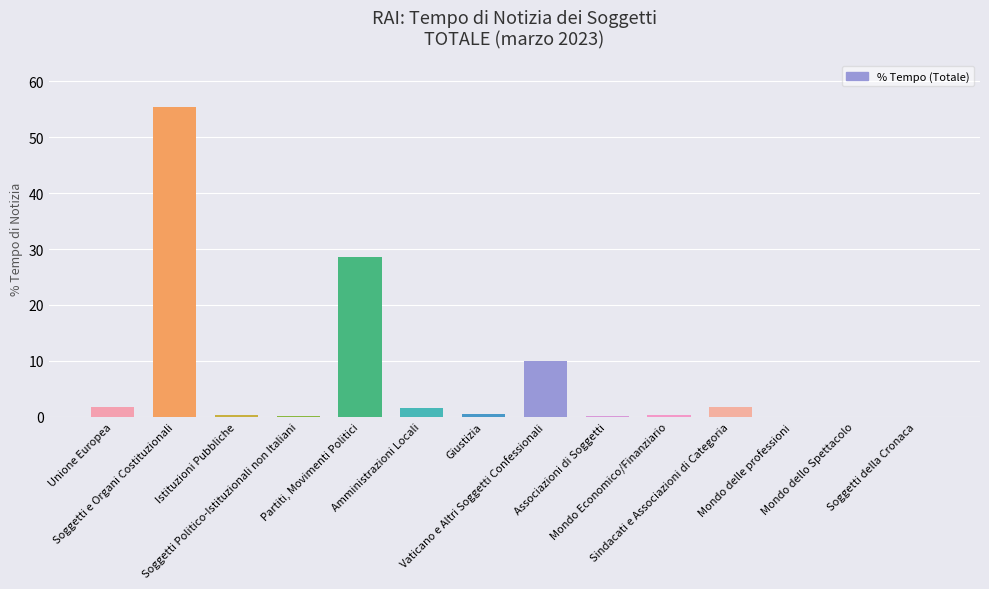

Which label corresponds to the largest value in the chart?

Soggetti e Organi Costituzionali